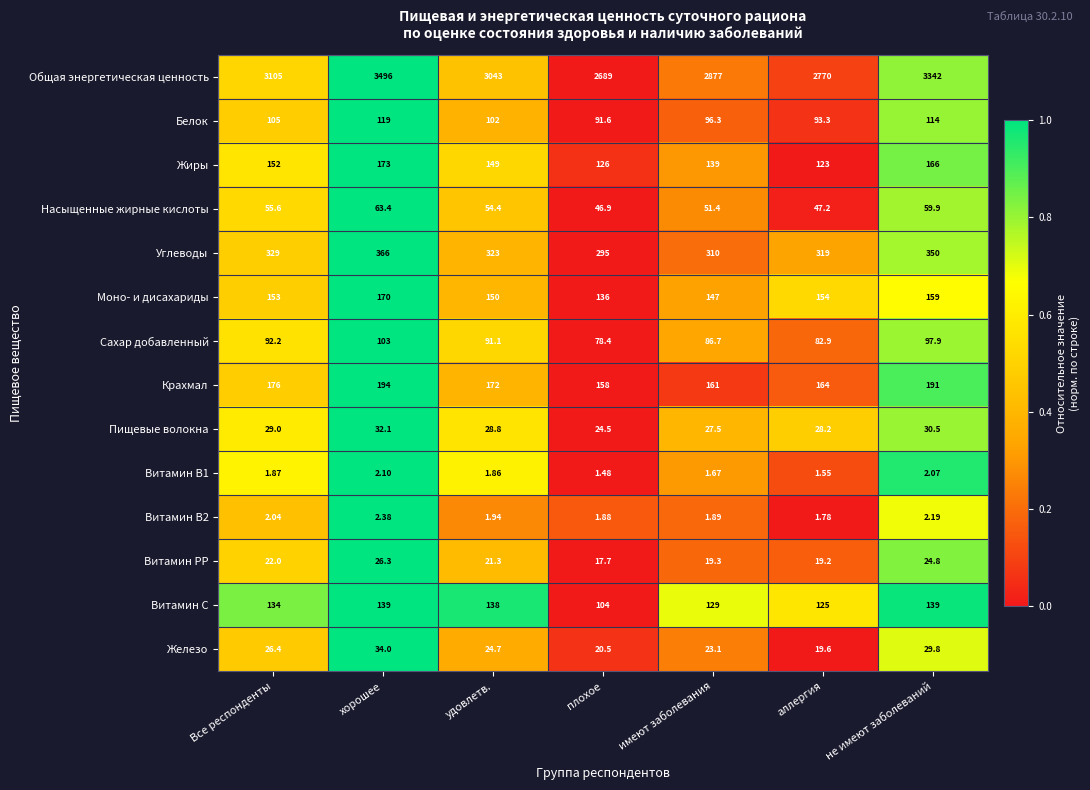

At which category does the chart reach its peak across all series?

хорошее